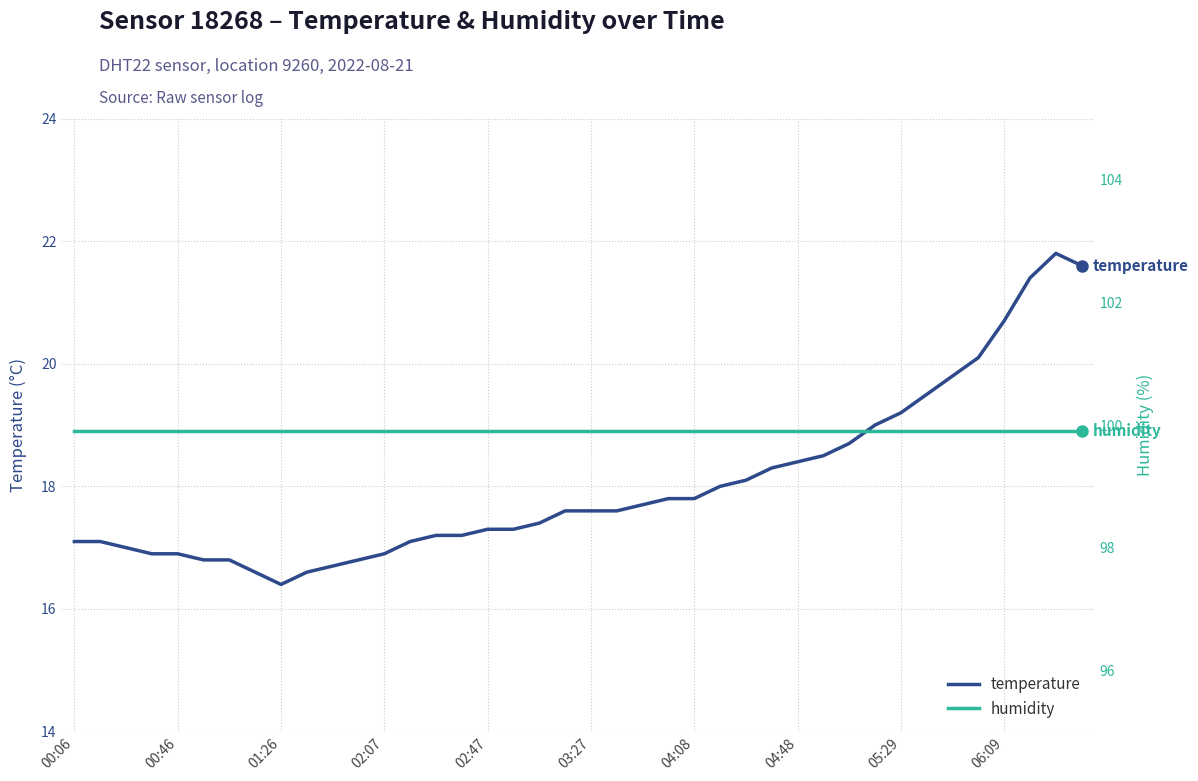

Reading left to right, extract all data points from this chart.

temperature: 17.1	17.1	17.0	16.9	16.9	16.8	16.8	16.6	16.4	16.6	16.7	16.8	16.9	17.1	17.2	17.2	17.3	17.3	17.4	17.6	17.6	17.6	17.7	17.8	17.8	18.0	18.1	18.3	18.4	18.5	18.7	19.0	19.2	19.5	19.8	20.1	20.7	21.4	21.8	21.6
humidity: 99.9	99.9	99.9	99.9	99.9	99.9	99.9	99.9	99.9	99.9	99.9	99.9	99.9	99.9	99.9	99.9	99.9	99.9	99.9	99.9	99.9	99.9	99.9	99.9	99.9	99.9	99.9	99.9	99.9	99.9	99.9	99.9	99.9	99.9	99.9	99.9	99.9	99.9	99.9	99.9